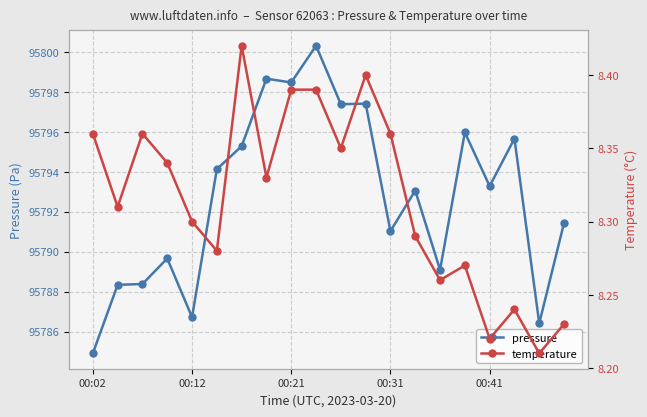

Is it true that pressure equals 66696.7 at 15?

False